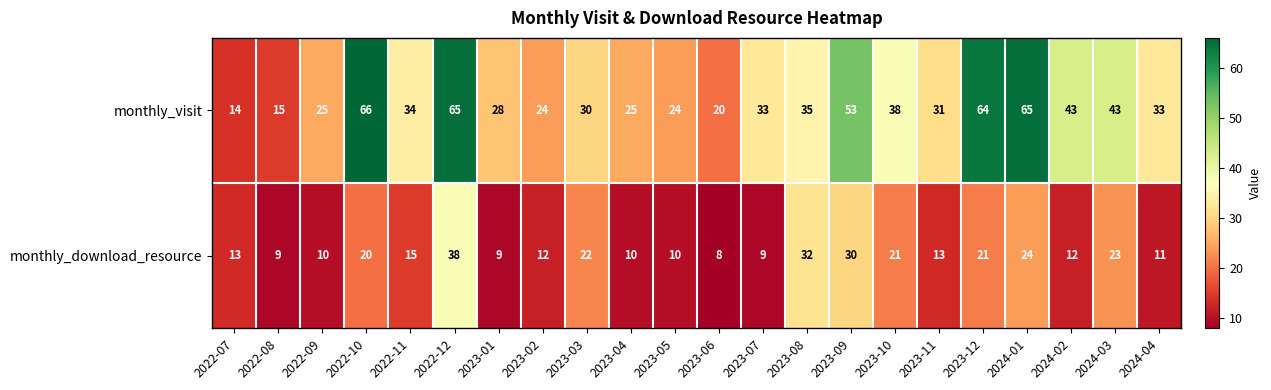

The value of monthly_visit at 2023-08 is 7. True or false?

False